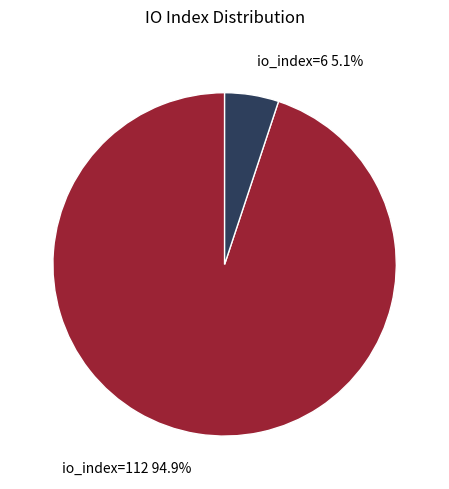

Do io_index=6 and io_index=112 together represent more than half of the pie?

Yes